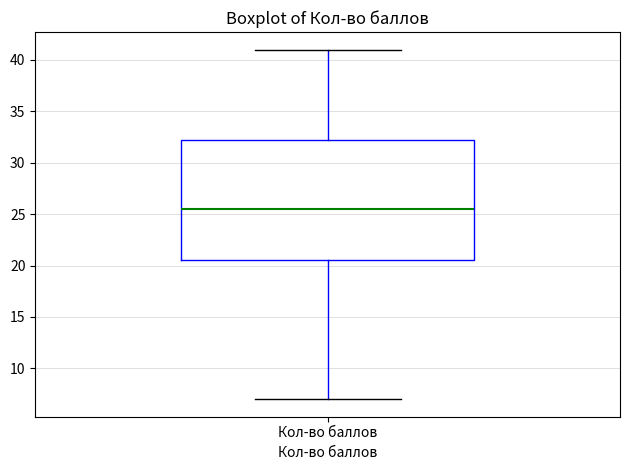

Where does the median line of the box for Кол-во баллов sit on the y-axis? The values are not printed on the chart, so give them approximately, as read against the axis.

25.5